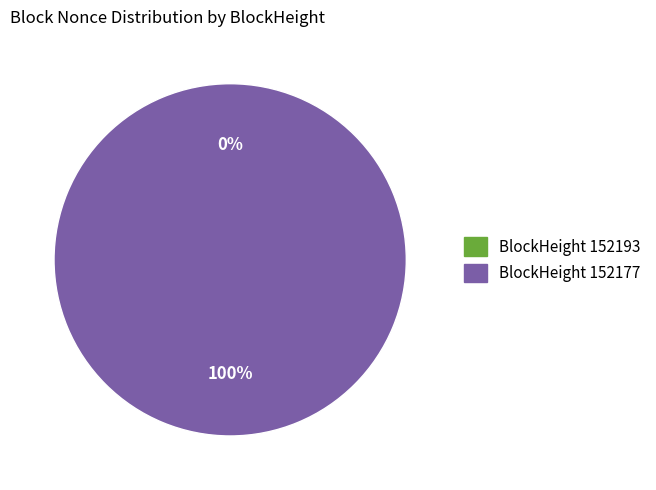

How many slices are in this pie chart?

2